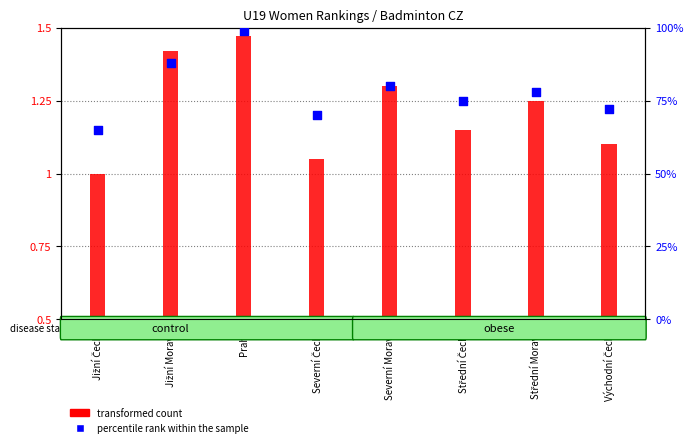

At which category is the sum across all series the highest?

Praha